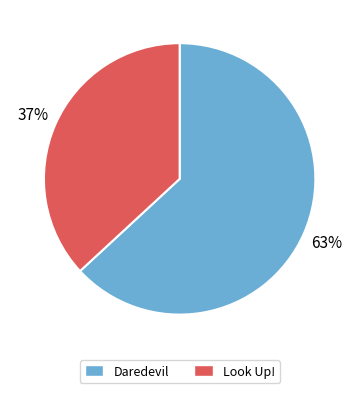

To the nearest percent, what is the difference between the Daredevil and Look Up! slice percentages?

26%